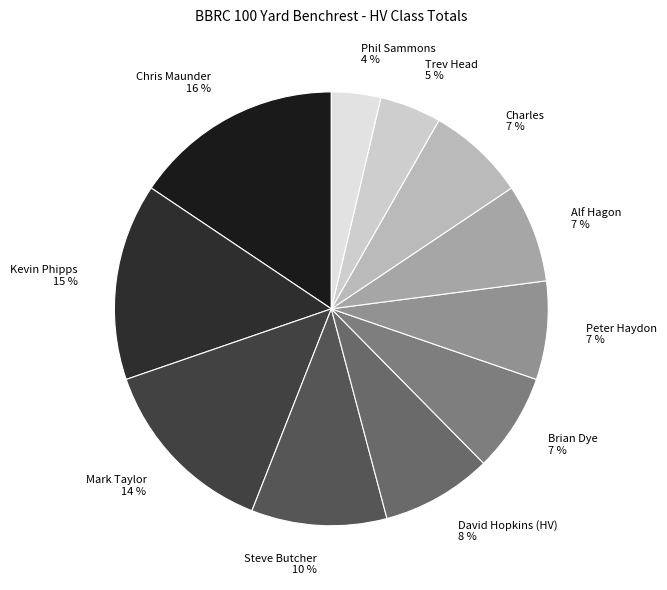

To the nearest percent, what is the difference between the largest and smallest slice percentages?

12%